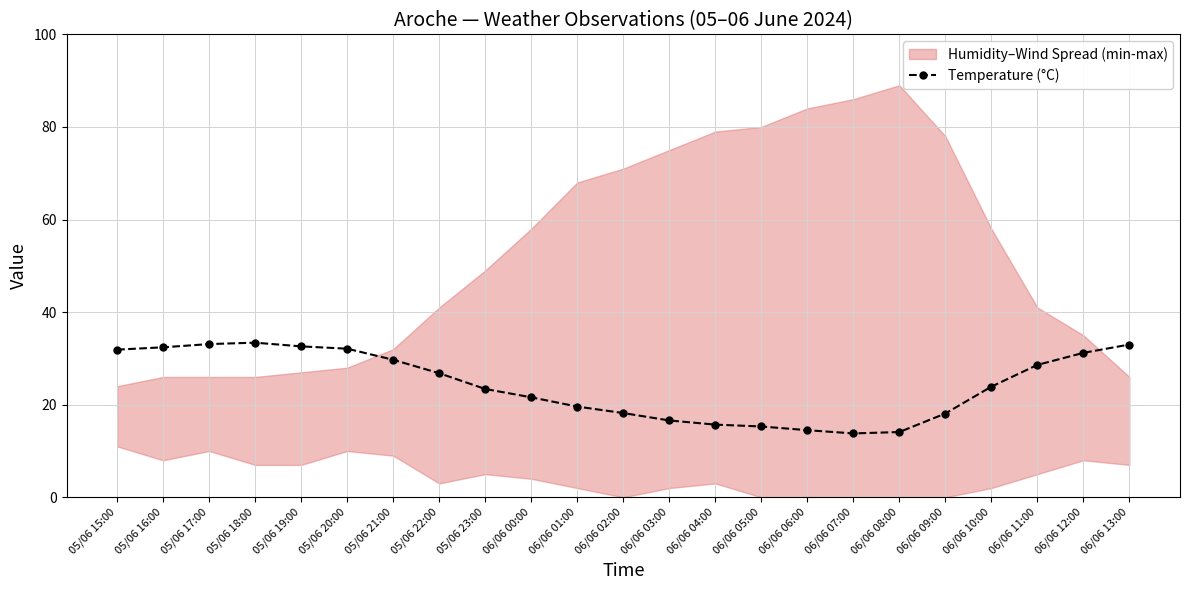

Where is the data nearest to the value 23?

05/06 23:00